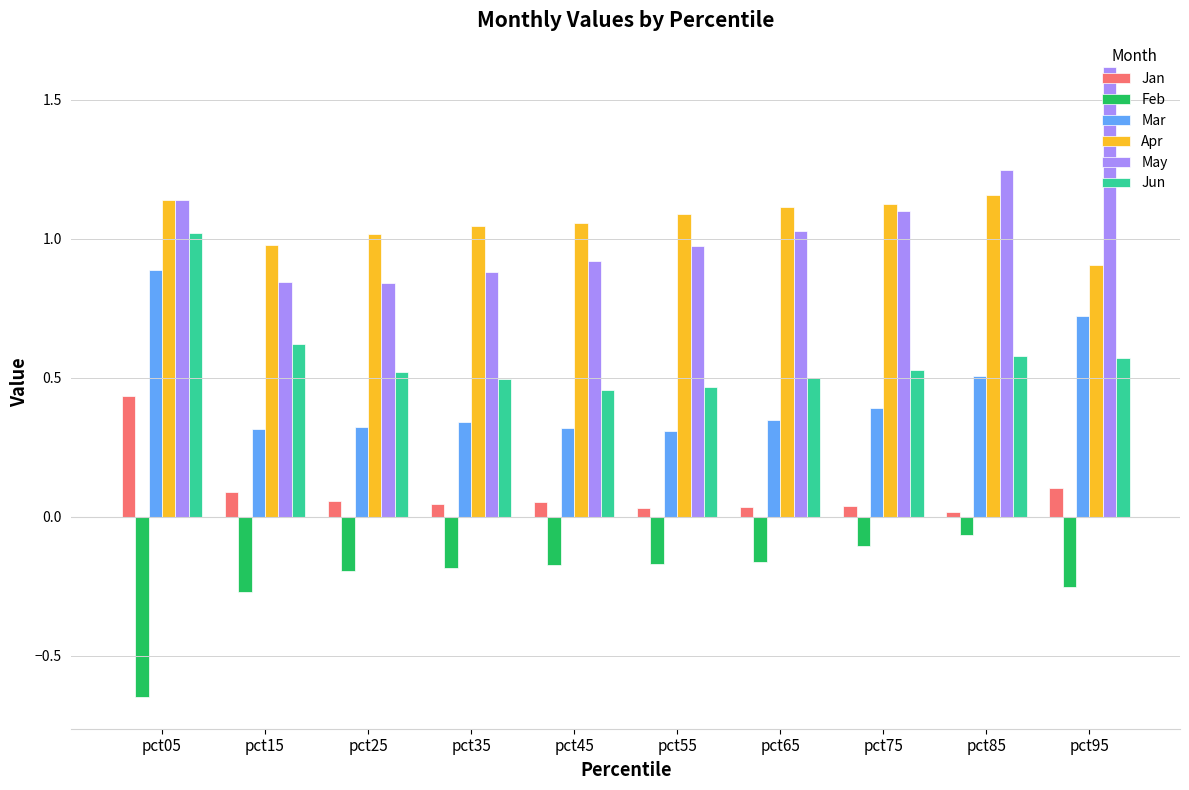

Which series has the widest spread of values?

May